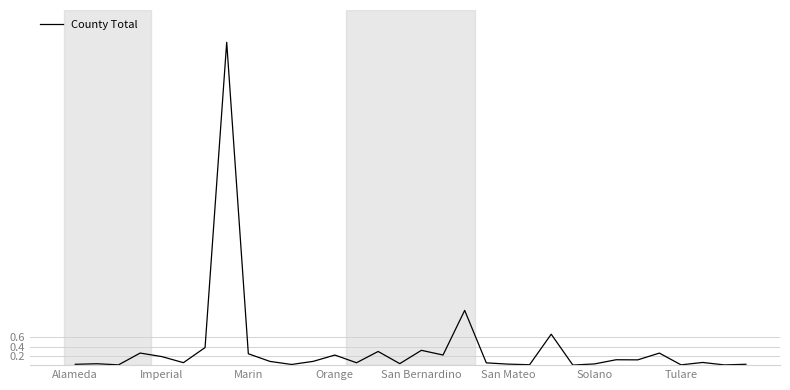

What is the difference between the maximum and minimum values?

7.0